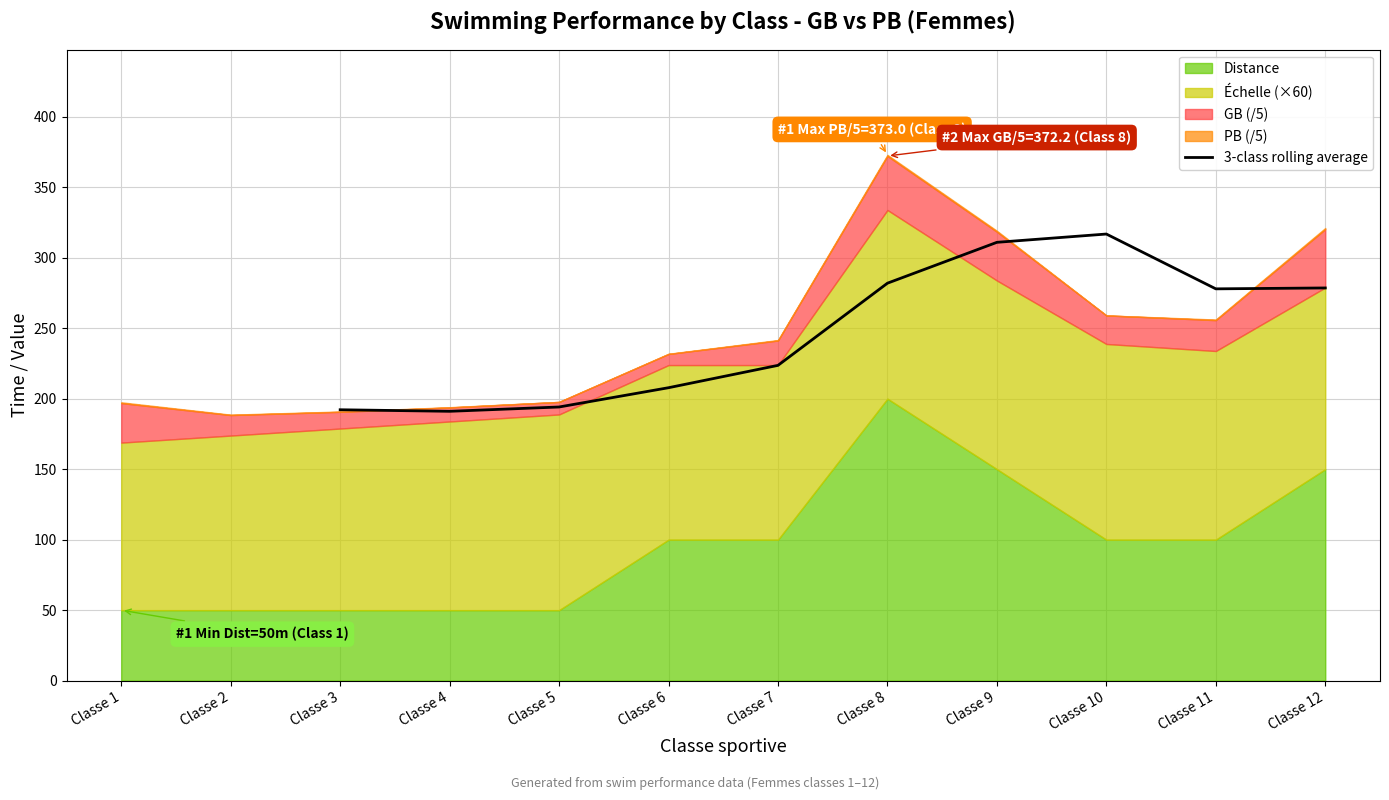

The value of 3-class rolling average at Classe 12 is 278.6. True or false?

True